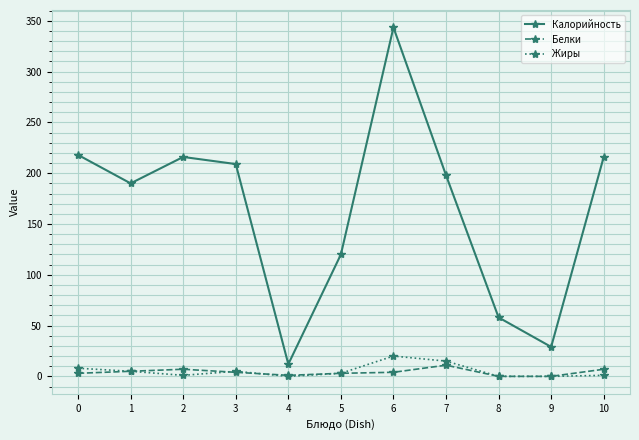

What is the difference between the maximum and minimum values in the Белки series?

11.0